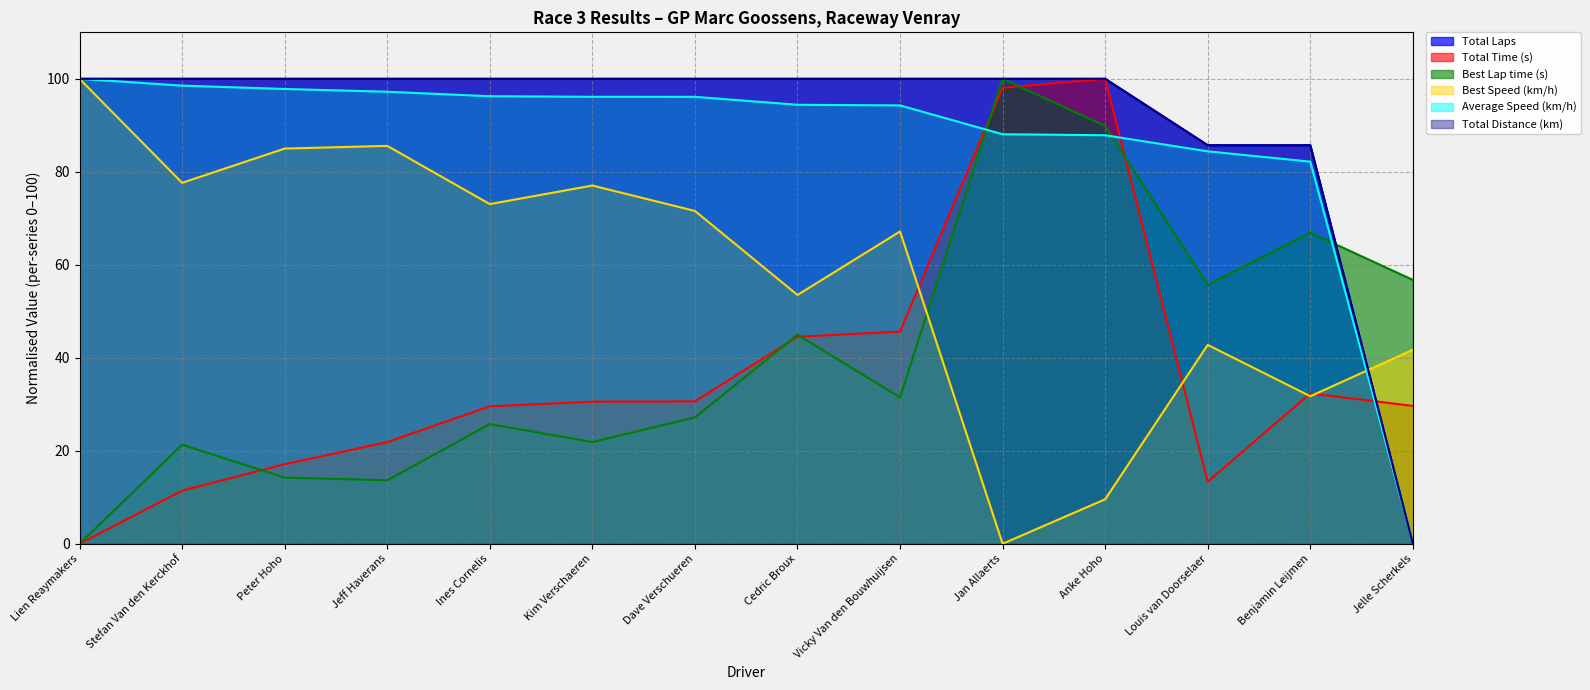

Which series changed the most between Jan Allaerts and Louis van Doorselaer?

Total Time (s)